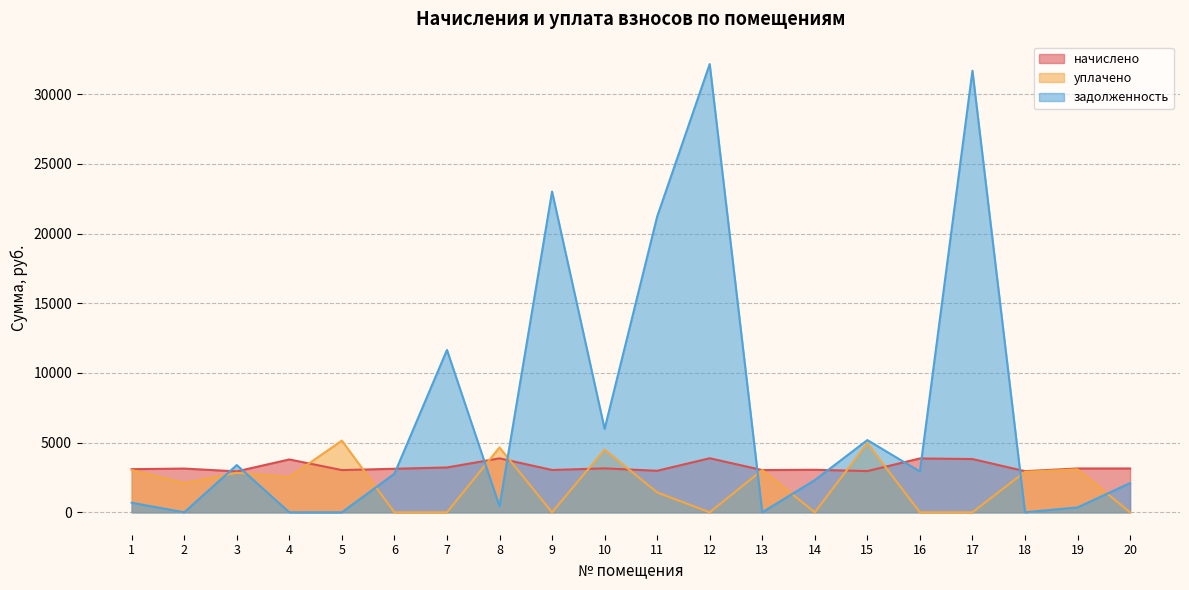

What is the sum of the задолженность values at 3 and 4?

3391.0